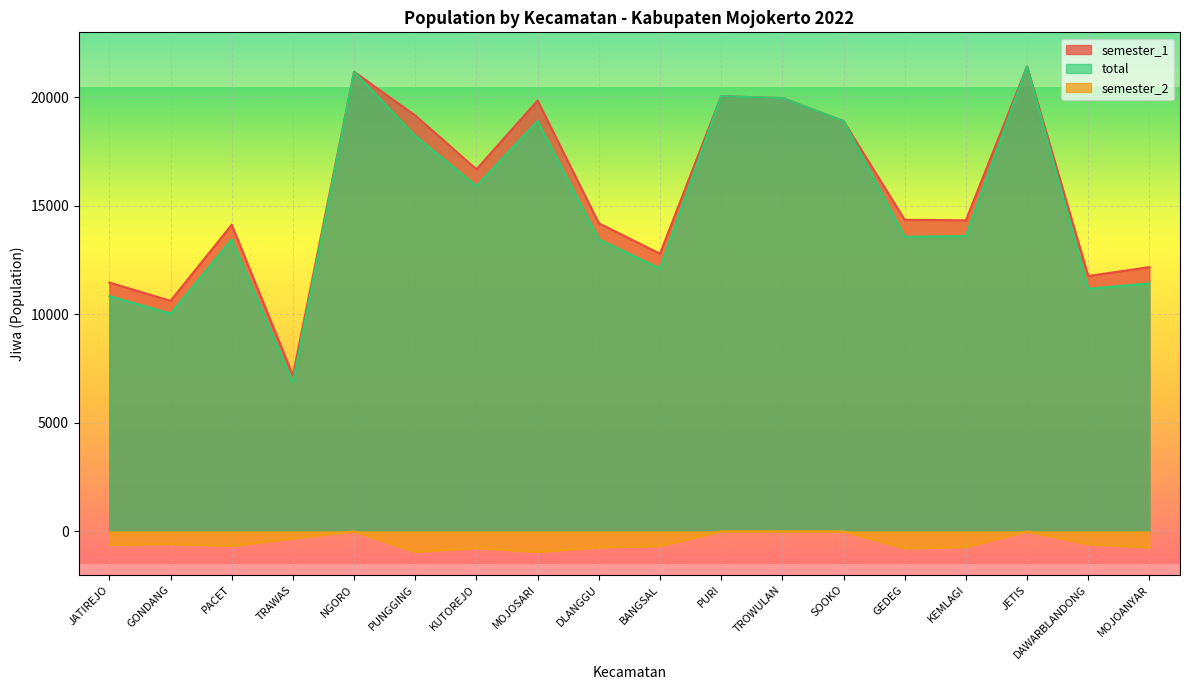

Between JATIREJO and TRAWAS, which series saw the biggest shift?

semester_1